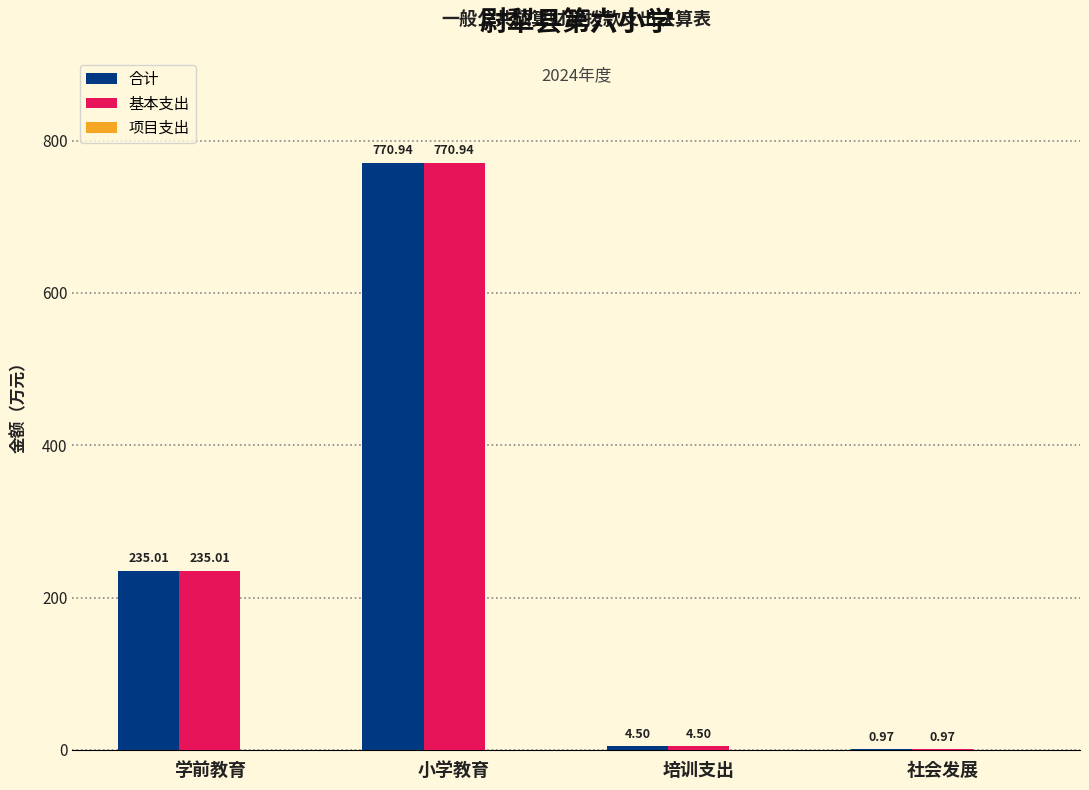

What is the total value across all series at 培训支出?

9.0